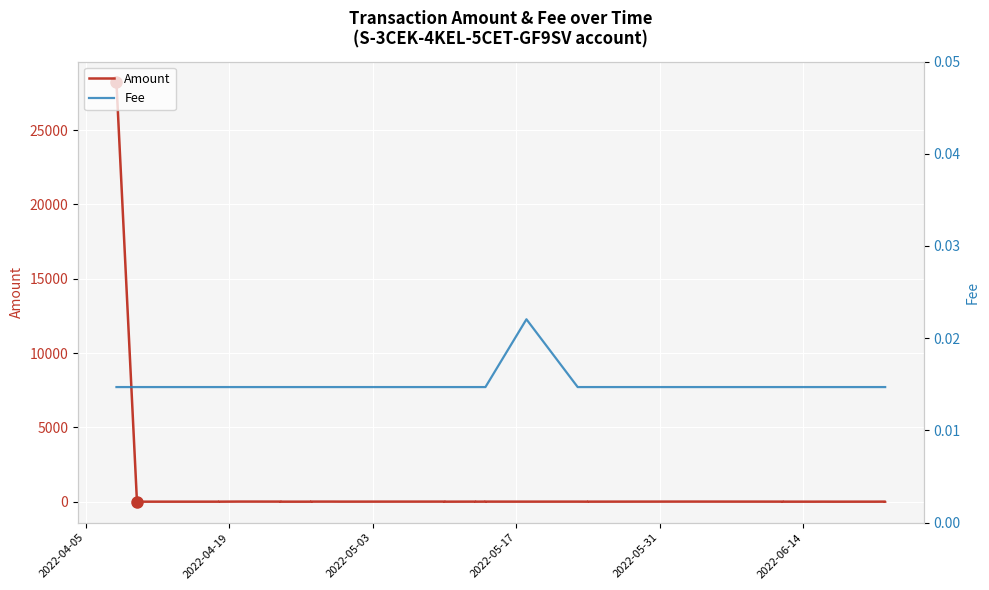

Rank the categories by value from highest to lowest.

2022-05-18, 2022-04-08, 2022-04-08, 2022-04-10, 2022-04-11, 2022-04-18, 2022-04-18, 2022-04-20, 2022-04-20, 2022-04-24, 2022-04-24, 2022-04-26, 2022-04-27, 2022-04-27, 2022-04-29, 2022-04-30, 2022-05-10, 2022-05-10, 2022-05-11, 2022-05-13, 2022-05-13, 2022-05-14, 2022-05-14, 2022-05-23, 2022-05-24, 2022-05-24, 2022-05-26, 2022-06-03, 2022-06-11, 2022-06-12, 2022-06-12, 2022-06-14, 2022-06-15, 2022-06-16, 2022-06-17, 2022-06-18, 2022-06-20, 2022-06-21, 2022-06-22, 2022-06-22